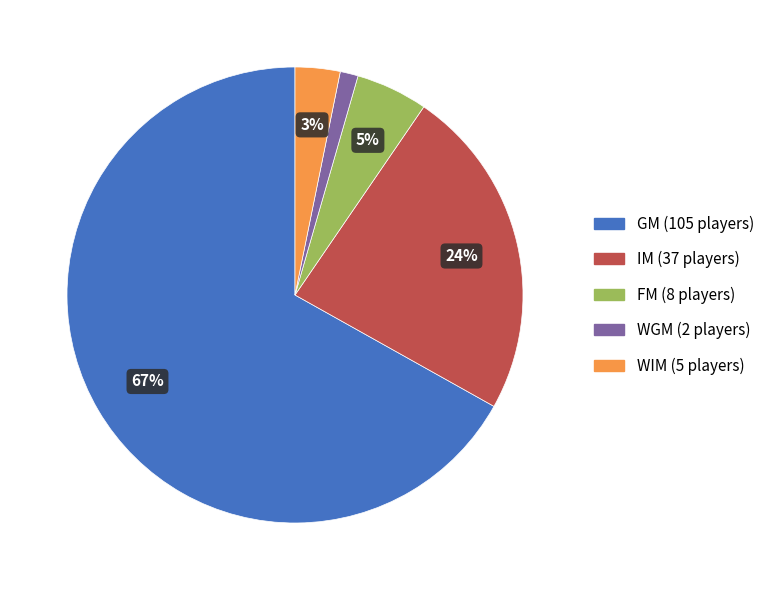

Combined, do GM and FM account for over 50%?

Yes